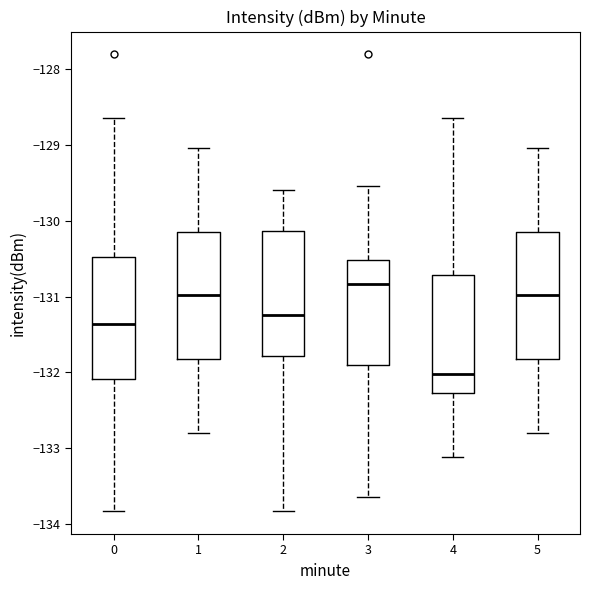

Which box has the lowest median line?

4